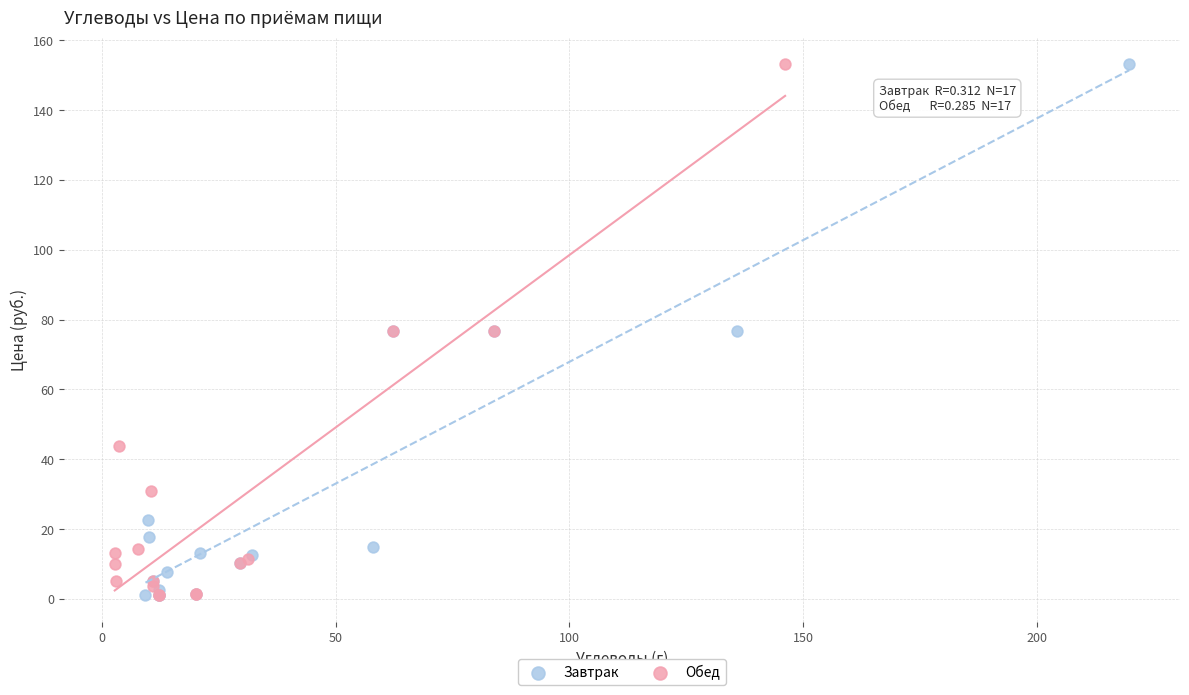

What are all the series names shown in the legend?

Завтрак, Обед